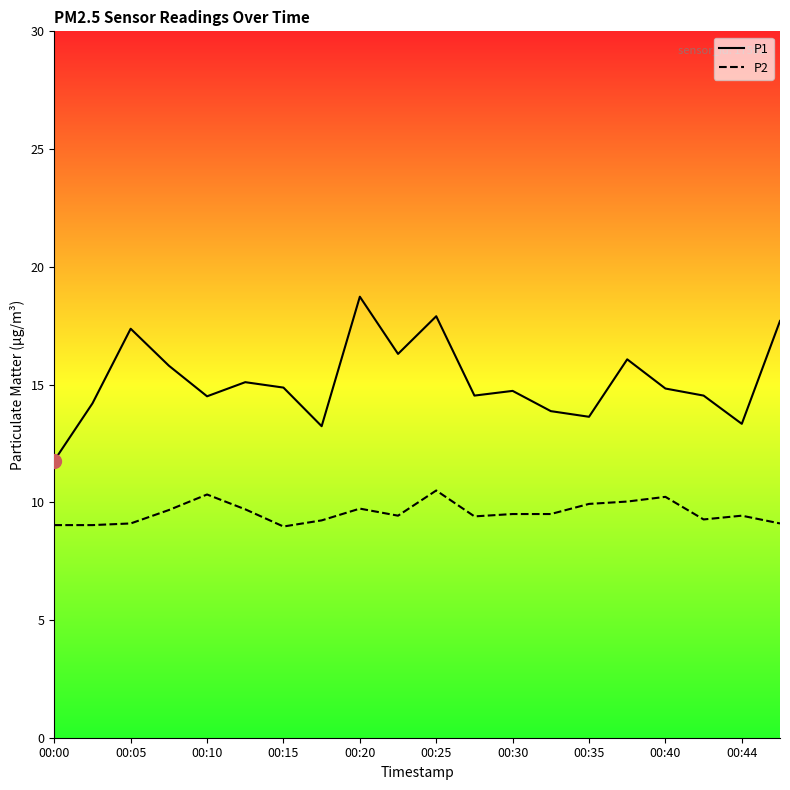

Which series has the largest range (max minus min)?

P1